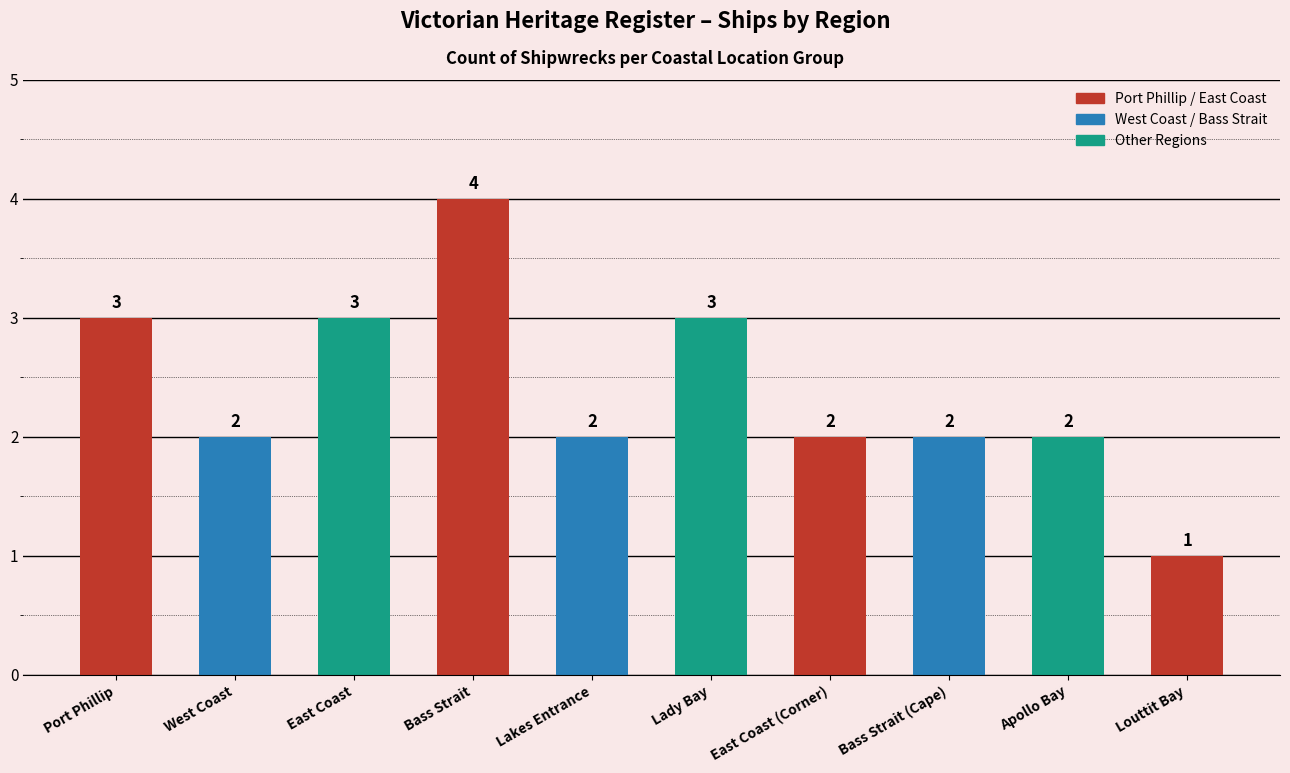

What is the maximum value shown in the chart?

4